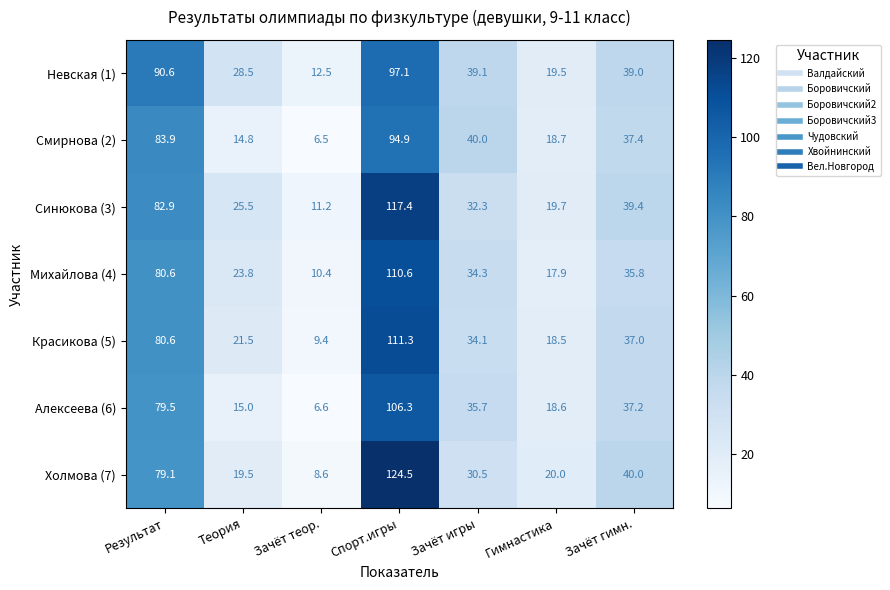

True or false: Михайлова (4) has a value of 43.9 at Спорт.игры.

False